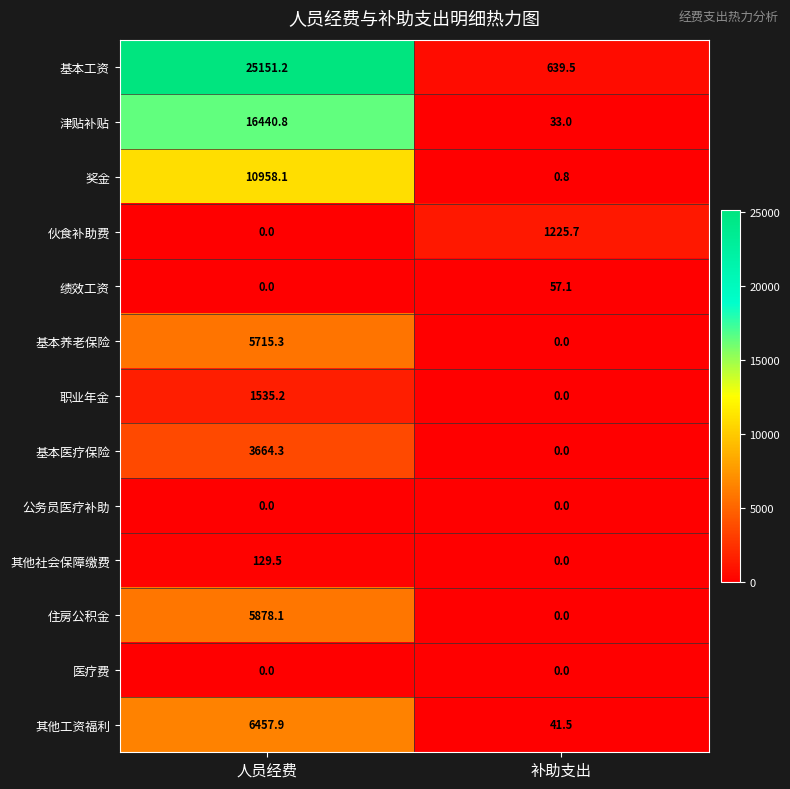

At which category does the chart reach its peak across all series?

人员经费